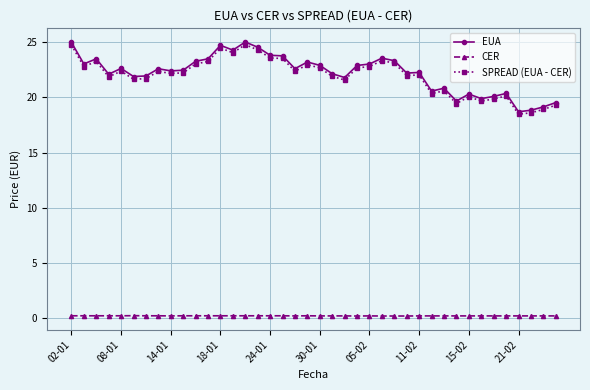

What is the value of the EUA point at the 22nd from the left?

22.1